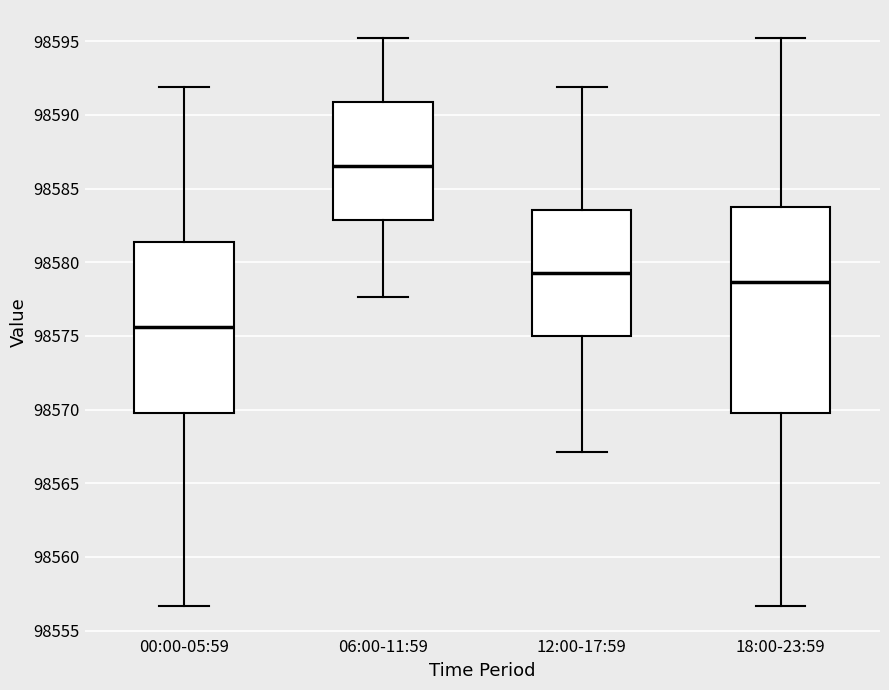

Reading left to right, read every box against the y-axis: the position of its median line, the range the box covers, and the ends of its whiskers. The values are not printed on the chart, so give them approximately, as read against the axis.

00:00-05:59: median 98575.5, box 98570.0 to 98581.5, whiskers 98556.5 to 98592.0
06:00-11:59: median 98586.5, box 98583.0 to 98591.0, whiskers 98577.5 to 98595.0
12:00-17:59: median 98579.5, box 98575.0 to 98583.5, whiskers 98567.0 to 98592.0
18:00-23:59: median 98578.5, box 98570.0 to 98583.5, whiskers 98556.5 to 98595.0